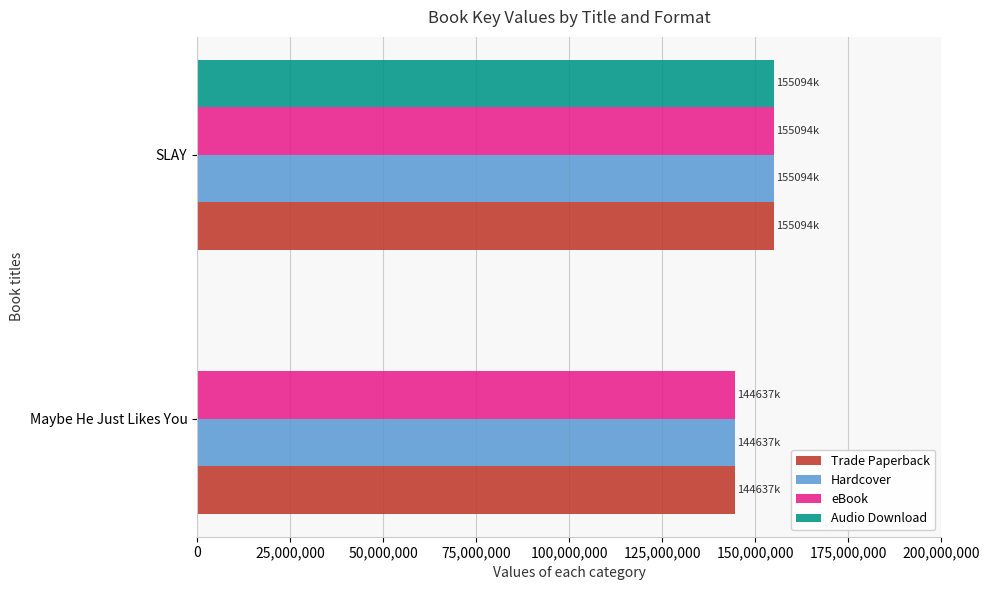

The Audio Download series shows -80595913 at Maybe He Just Likes You. True or false?

False